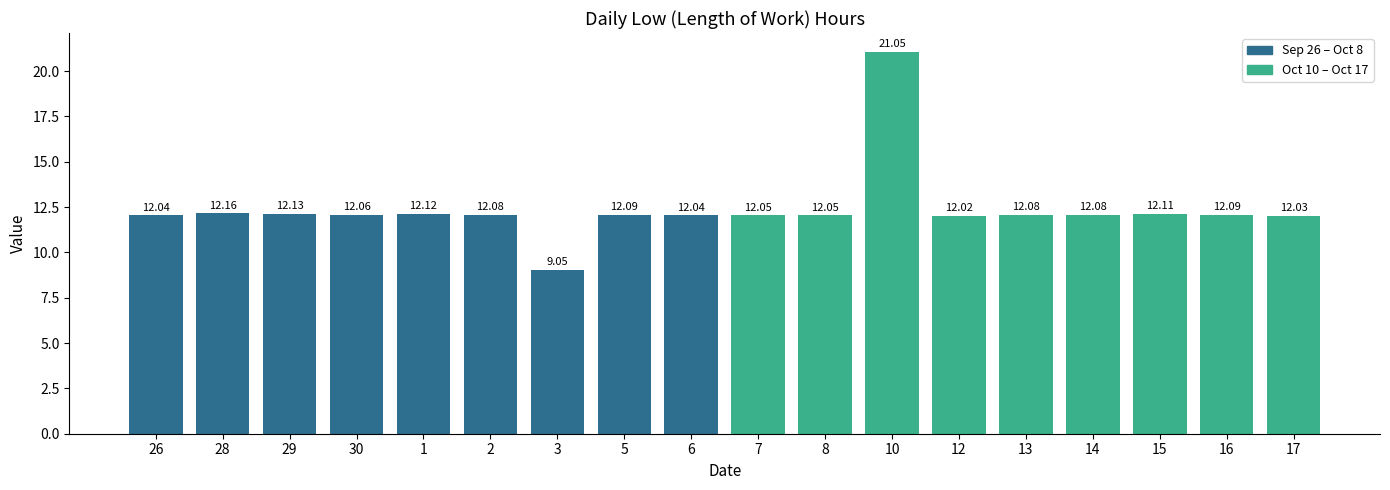

What is the label of the 11th bar from the right?

5